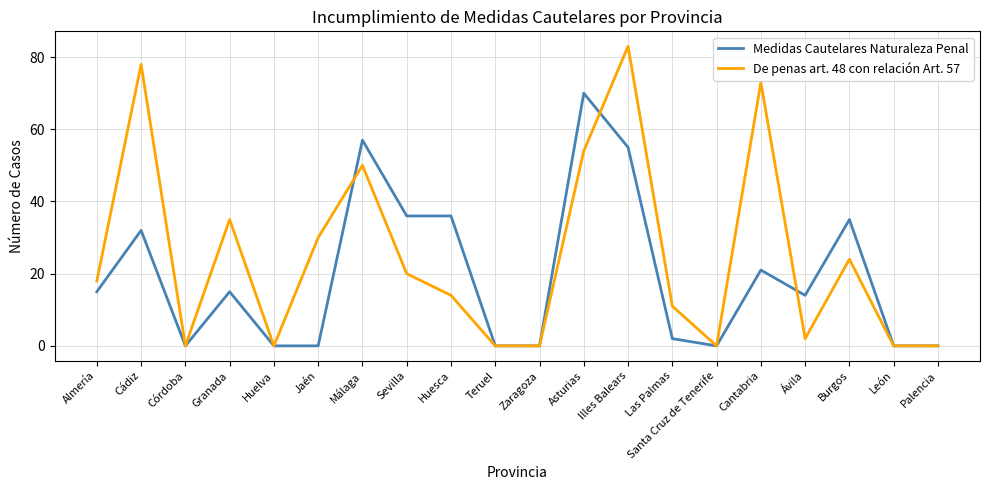

Is it true that De penas art. 48 con relación Art. 57 equals 8 at Burgos?

False